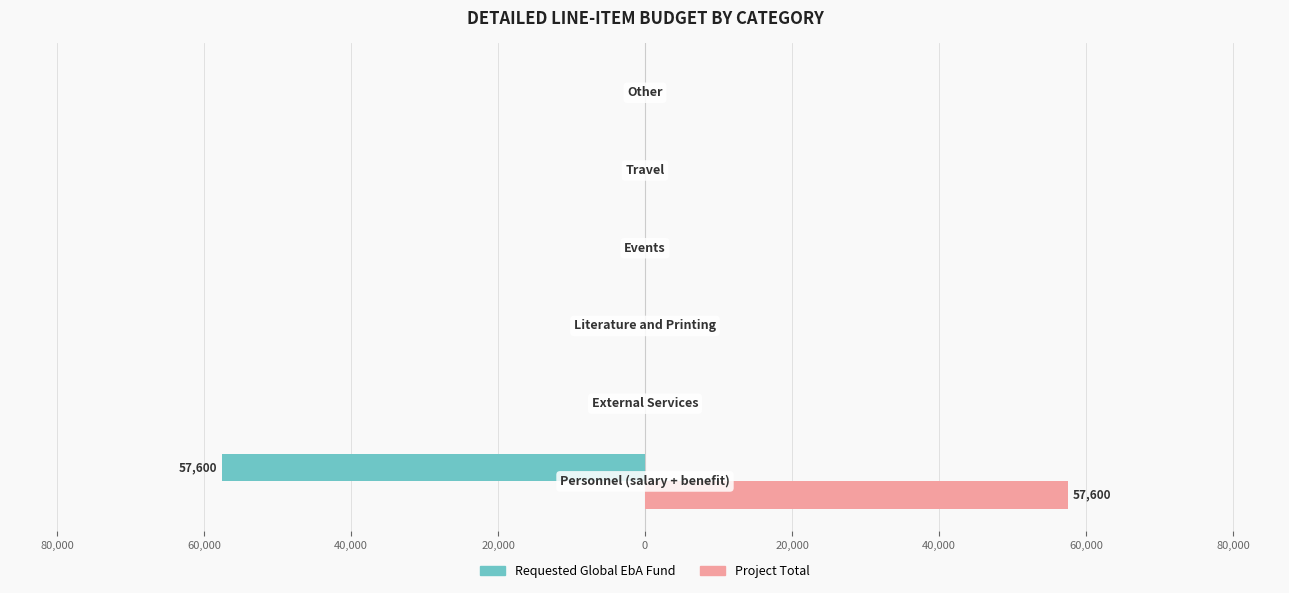

What are all the series names shown in the legend?

Requested Global EbA Fund, Project Total